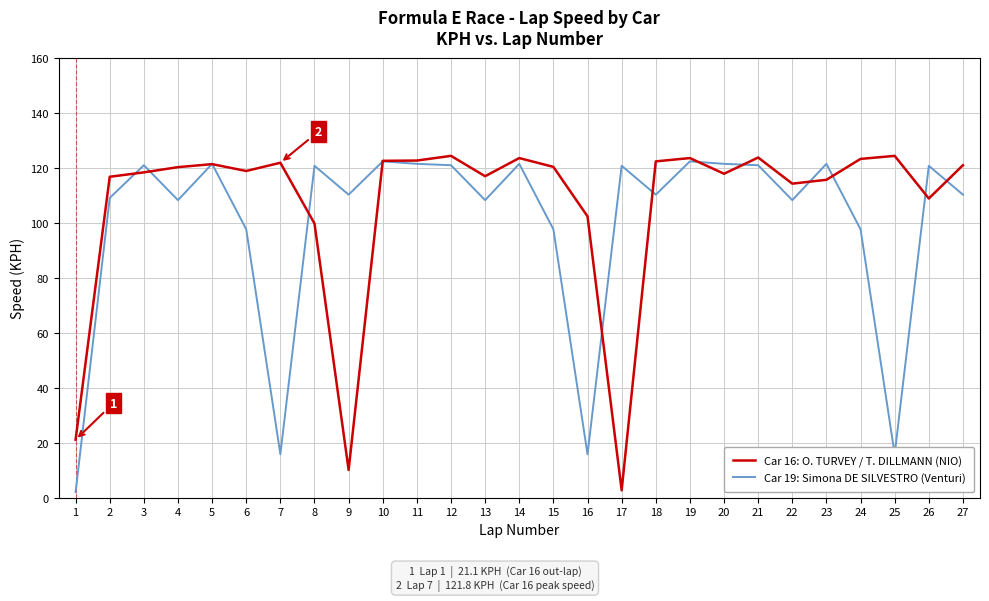

List the series in order of their overall mean, highest first.

Car 16: O. TURVEY / T. DILLMANN (NIO), Car 19: Simona DE SILVESTRO (Venturi)